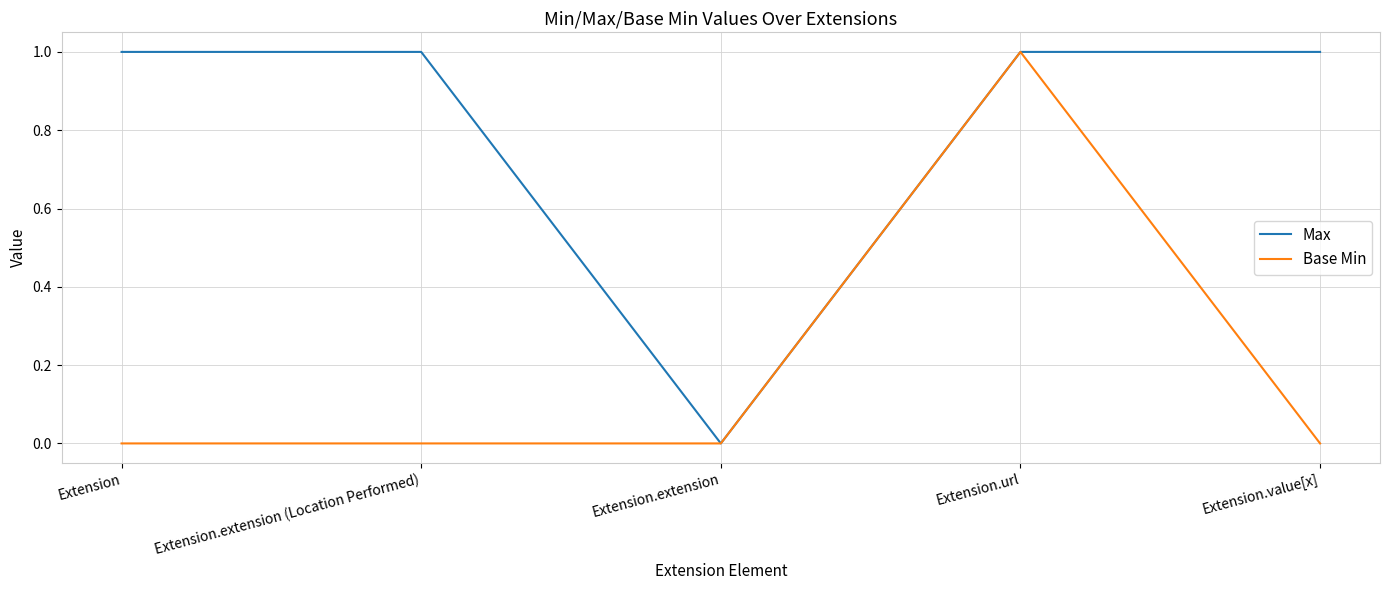

At Extension, list the series in order from smallest to largest.

Base Min, Max